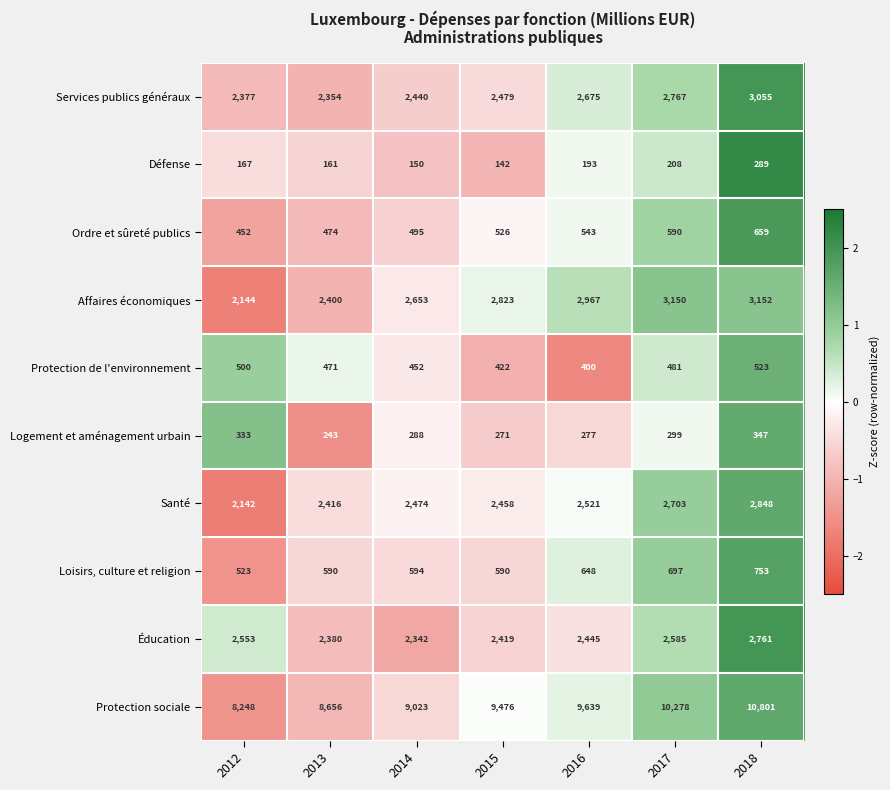

What is the maximum value shown in the chart?

10801